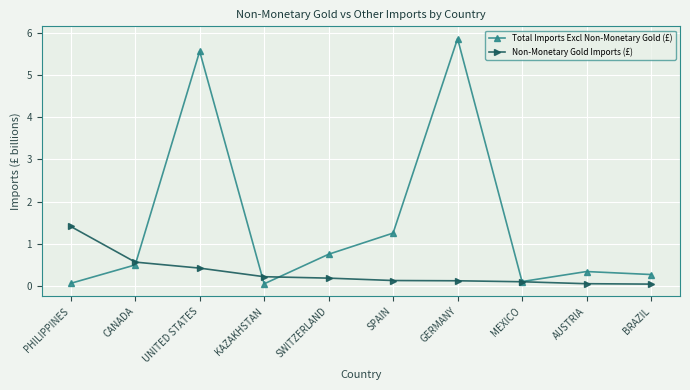

Which series has the largest total across all categories?

Total Imports Excl Non-Monetary Gold (£)